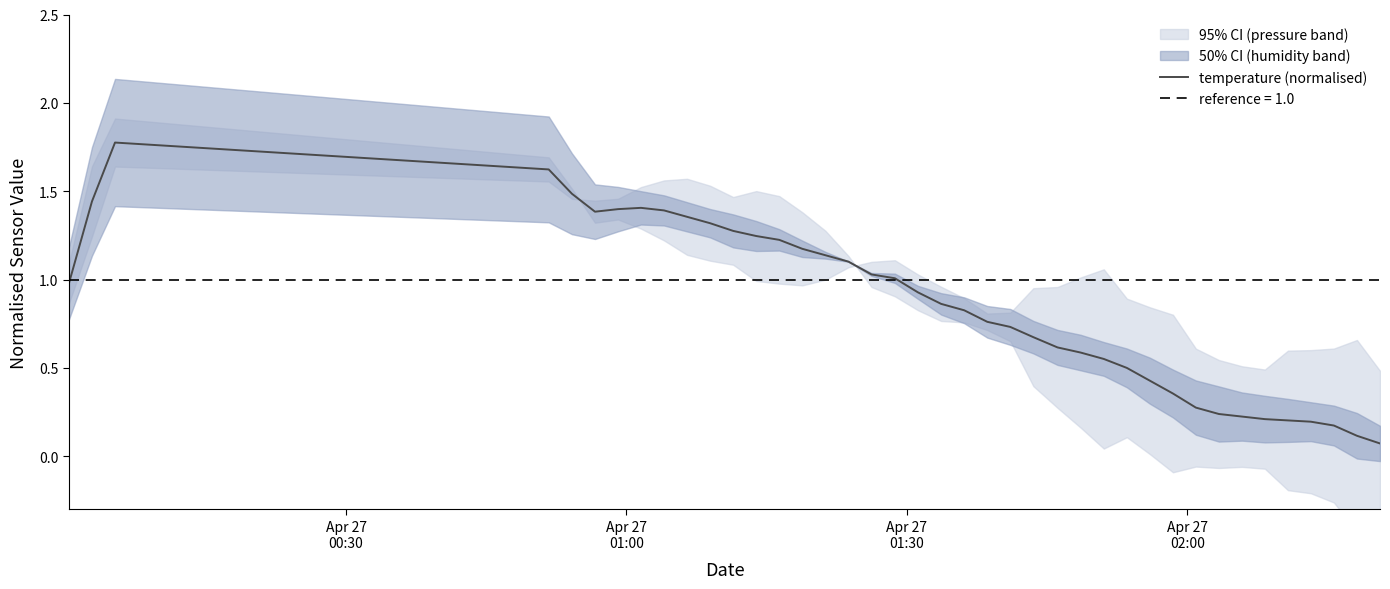

True or false: the data shows 0.4 at 35.

False